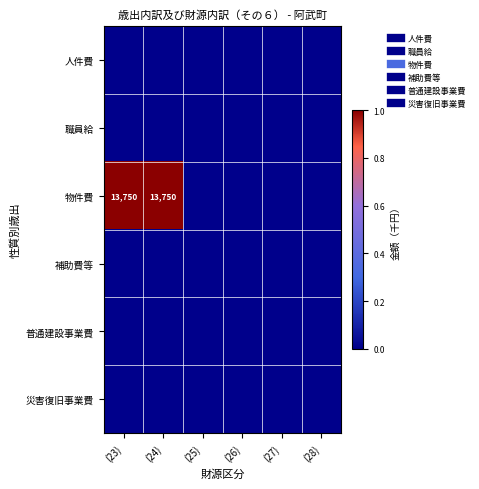

At (28), list the series in order from smallest to largest.

人件費, 職員給, 物件費, 補助費等, 普通建設事業費, 災害復旧事業費